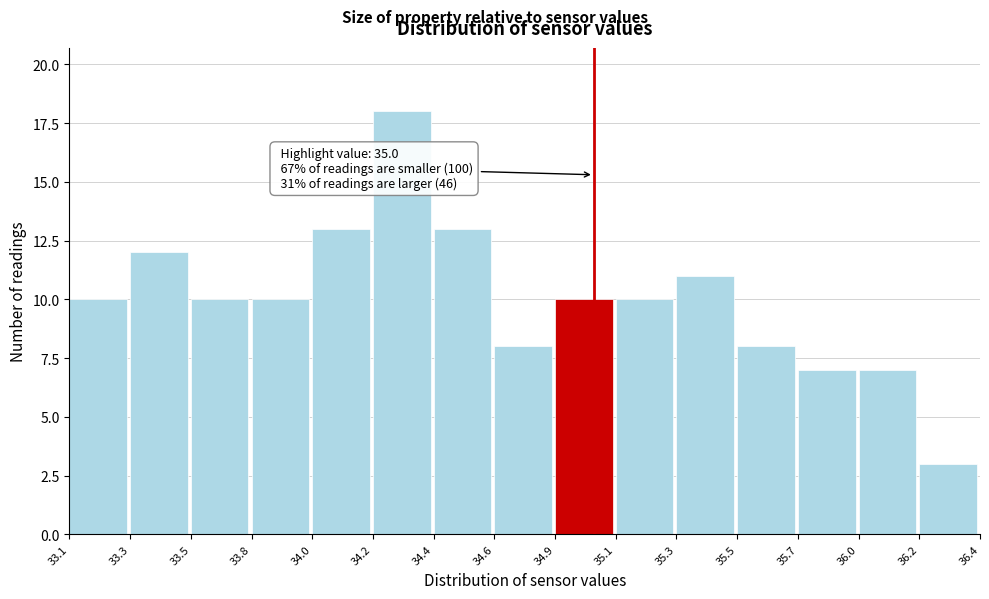

Reading left to right, extract all data points from this chart.

10	12	10	10	13	18	13	8	10	10	11	8	7	7	3